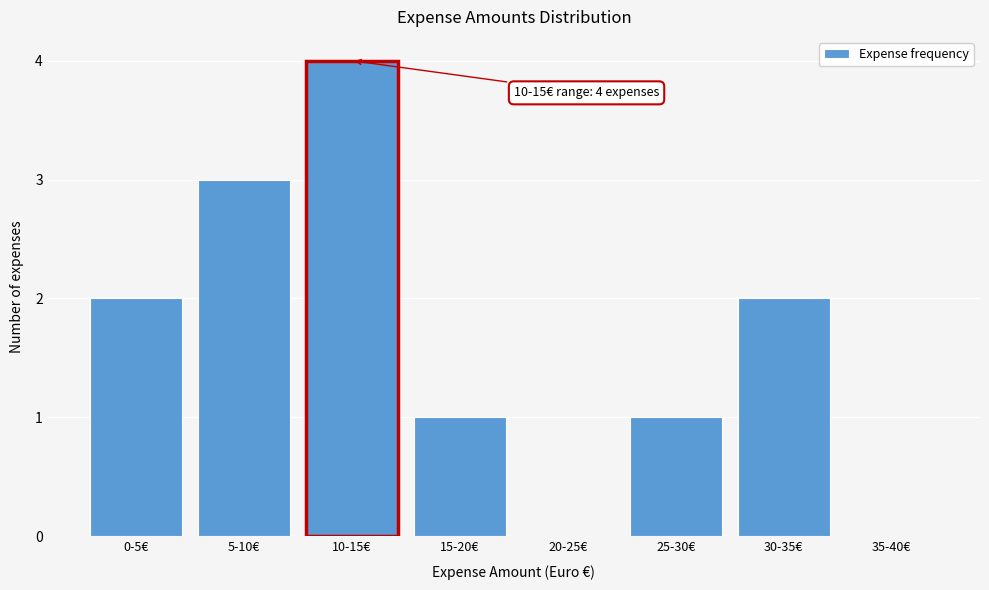

Reading left to right, extract all data points from this chart.

0-5€=2	5-10€=3	10-15€=4	15-20€=1	20-25€=0	25-30€=1	30-35€=2	35-40€=0